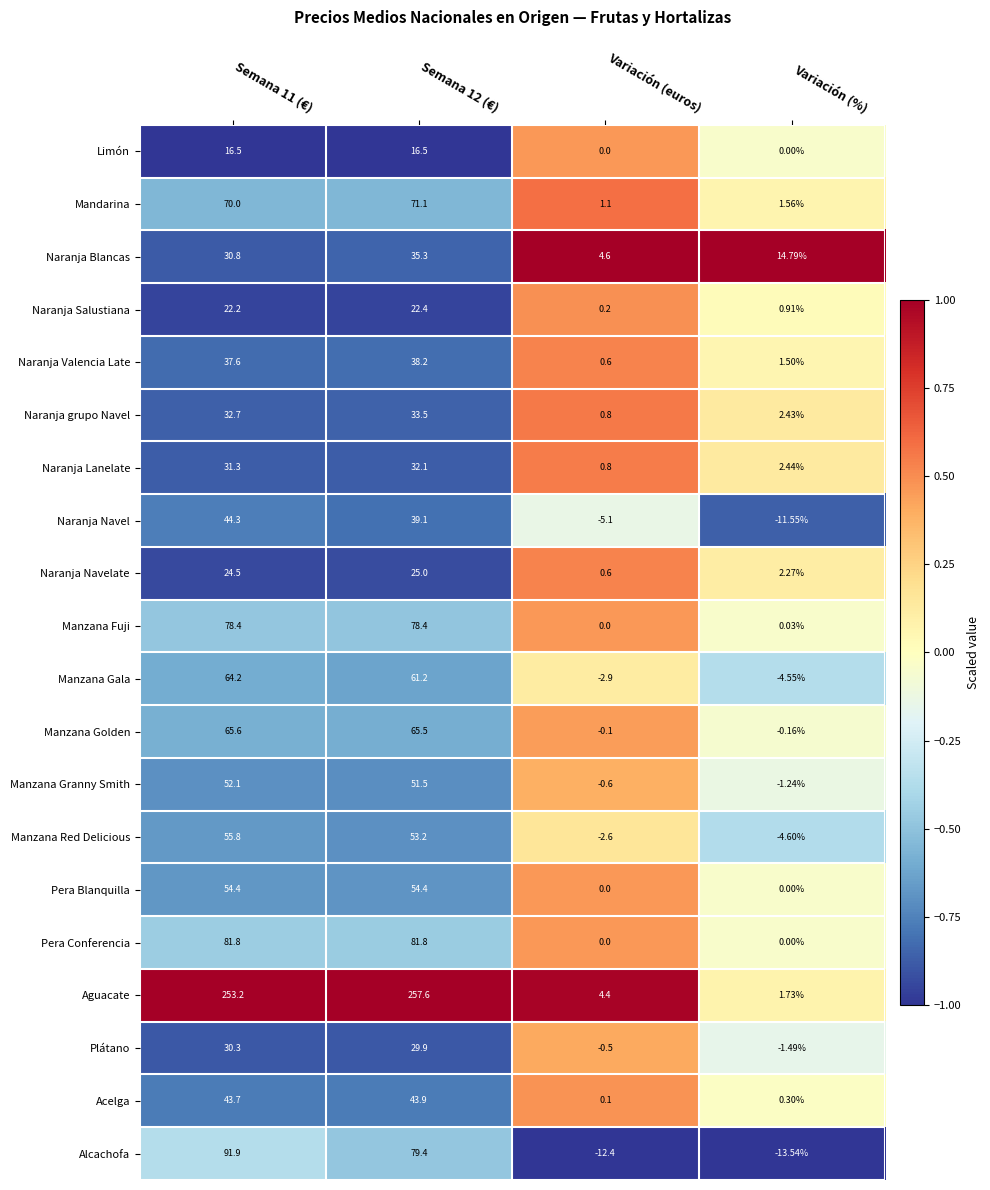

List the series in order of their peak value, lowest first.

Limón, Naranja Salustiana, Naranja Navelate, Plátano, Naranja Lanelate, Naranja grupo Navel, Naranja Blancas, Naranja Valencia Late, Acelga, Naranja Navel, Manzana Granny Smith, Pera Blanquilla, Manzana Red Delicious, Manzana Gala, Manzana Golden, Mandarina, Manzana Fuji, Pera Conferencia, Alcachofa, Aguacate